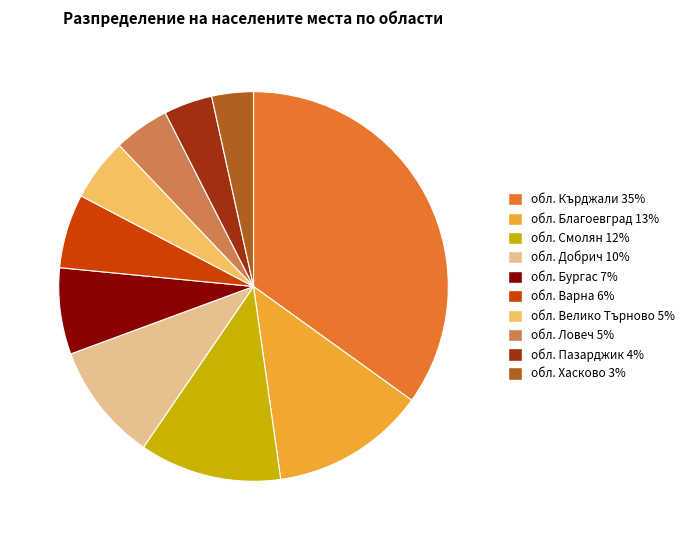

What is the ratio of the value at обл. Бургас to the value at обл. Ловеч?

1.6